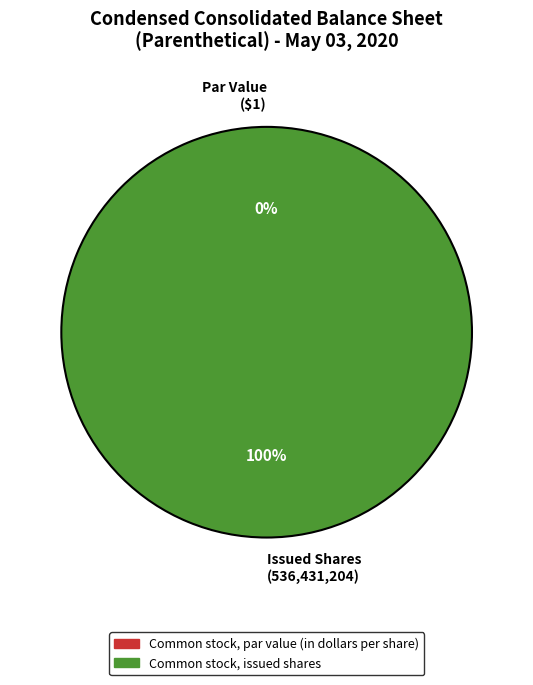

How many slices are in this pie chart?

2